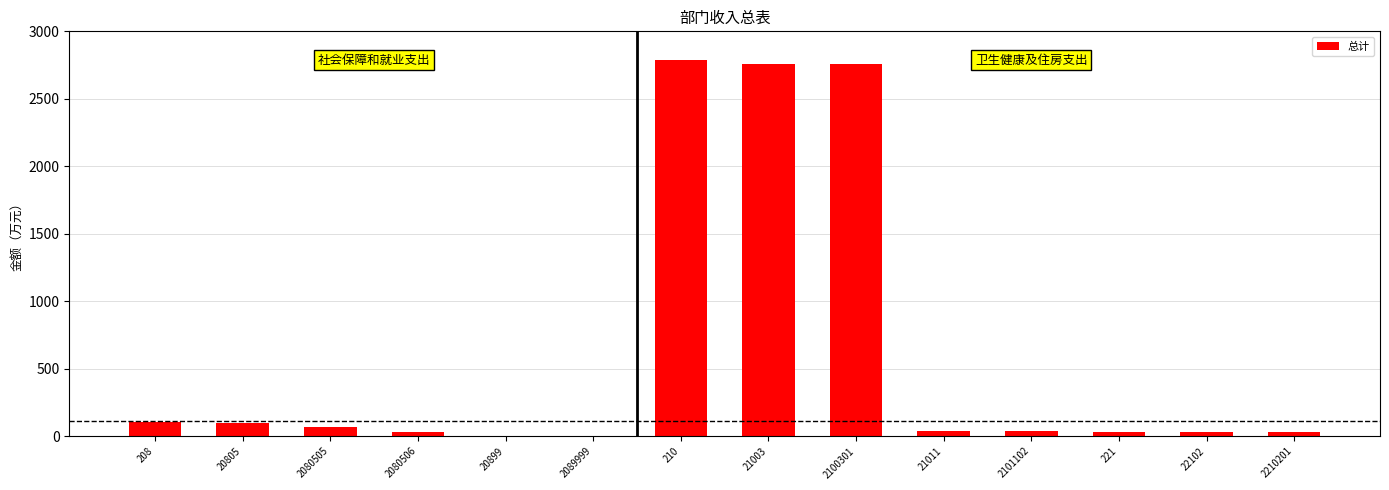

What is the sum of the values at 2210201 and 20805?

133.9